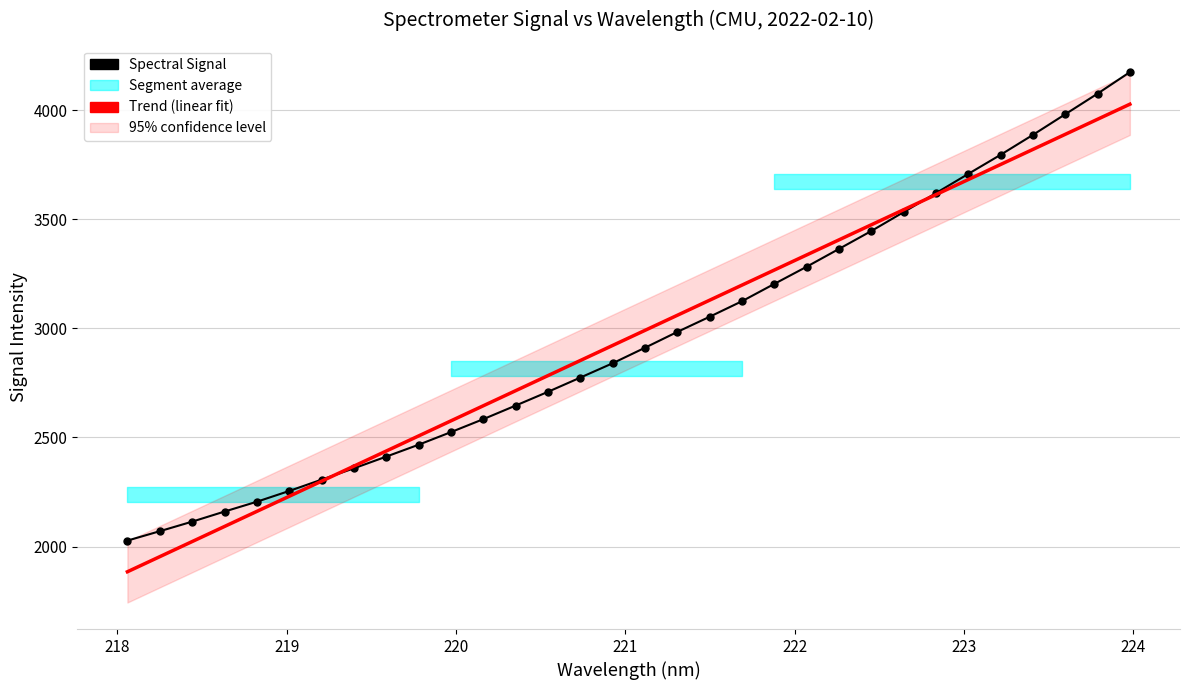

At how many categories does at least one series exceed 2289?

26